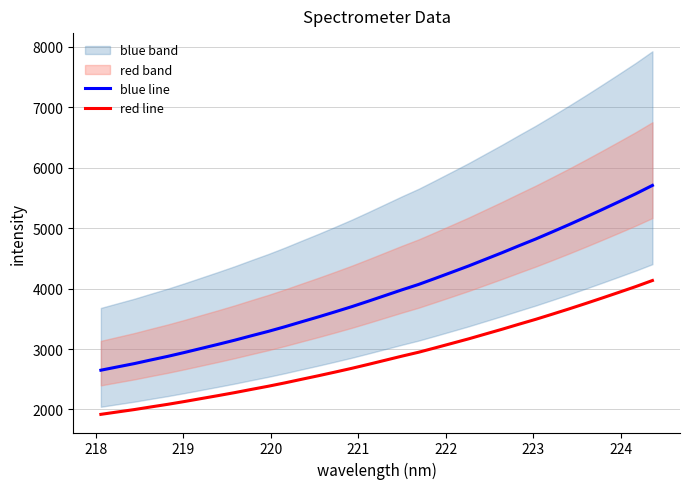

True or false: red line and blue line intersect in this chart.

False